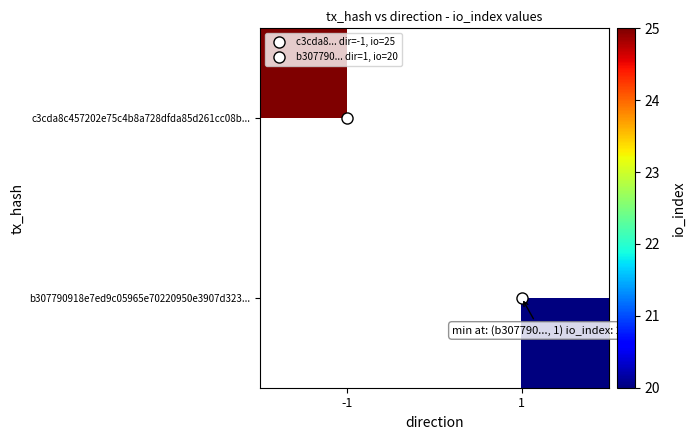

Is it true that b307790918e7ed9c05965e70220950e3907d323... equals 20.0 at 1?

True